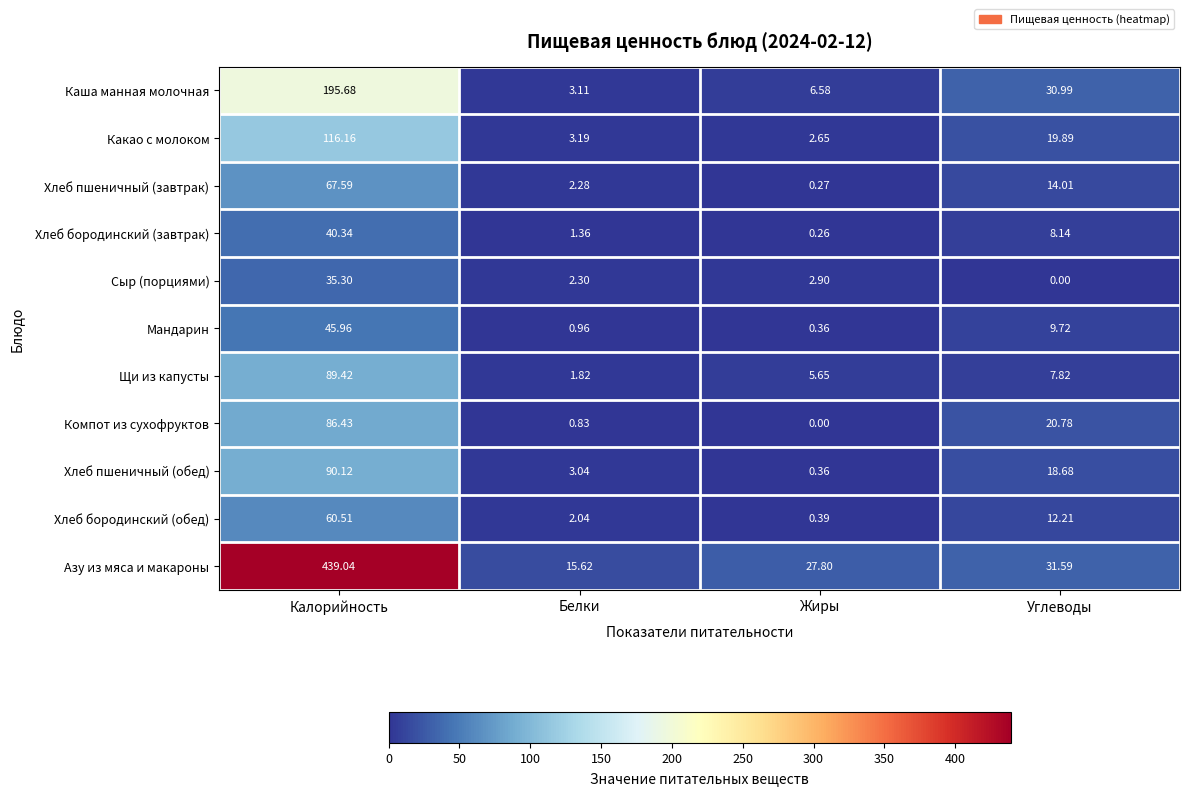

At how many categories does at least one series exceed 246?

1